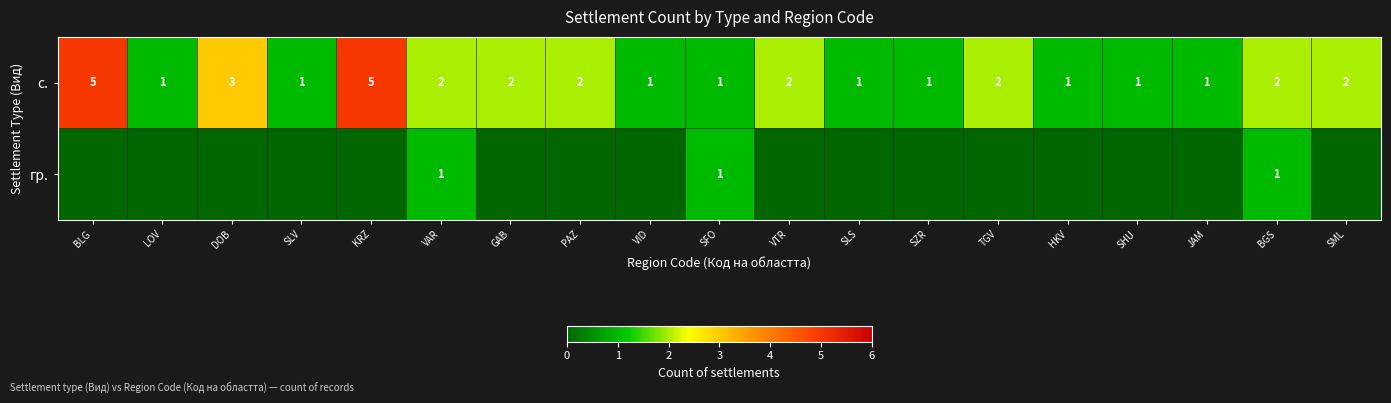

How many с. values are between 1 and 2?

16